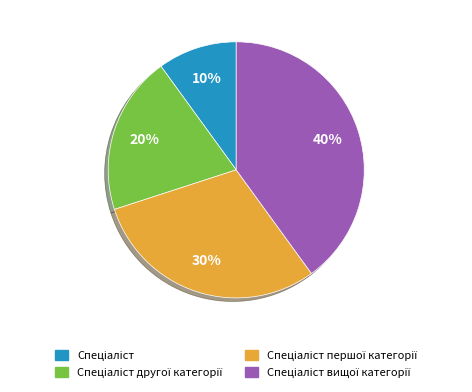

To the nearest percent, what is the average slice percentage?

25%